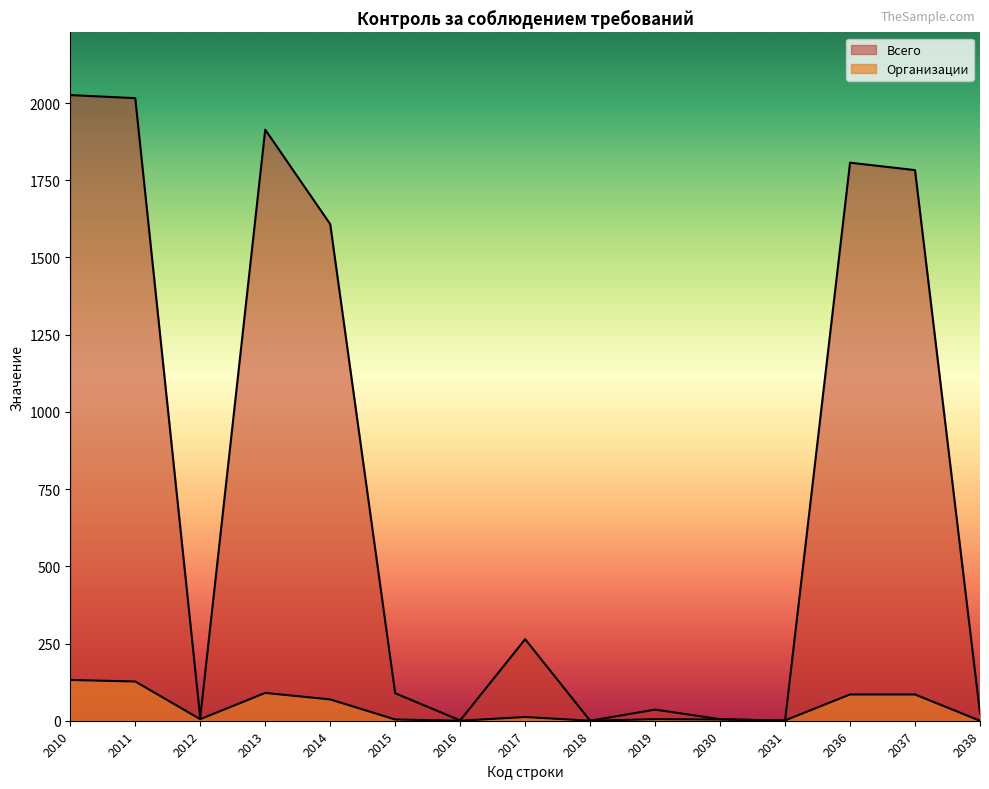

List the series in order of their overall mean, highest first.

Всего, Организации